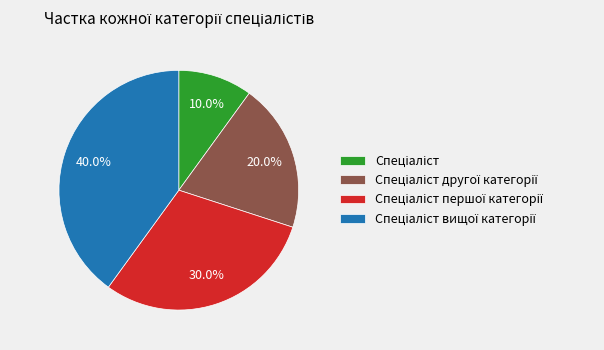

Does any single category account for the majority?

No